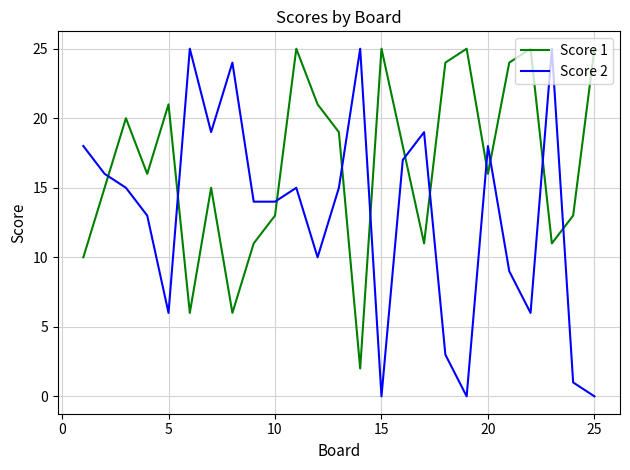

Does the chart have visible grid lines?

Yes